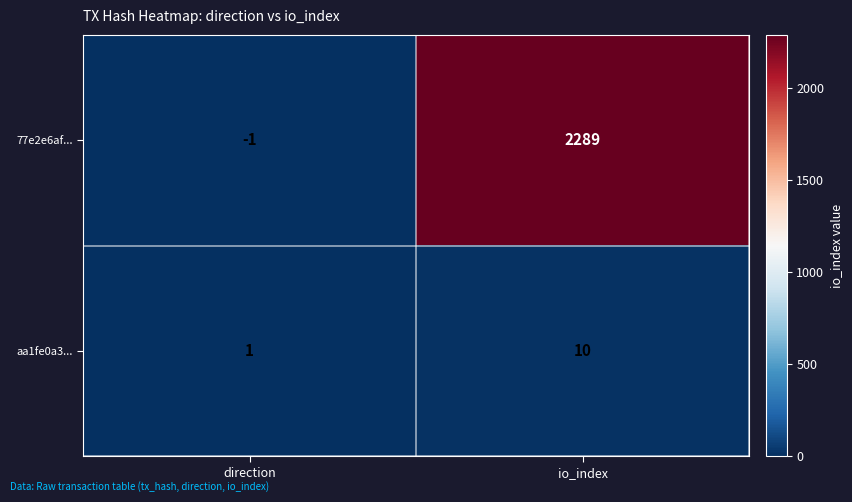

What is the average value of the 77e2e6af... series?

1144